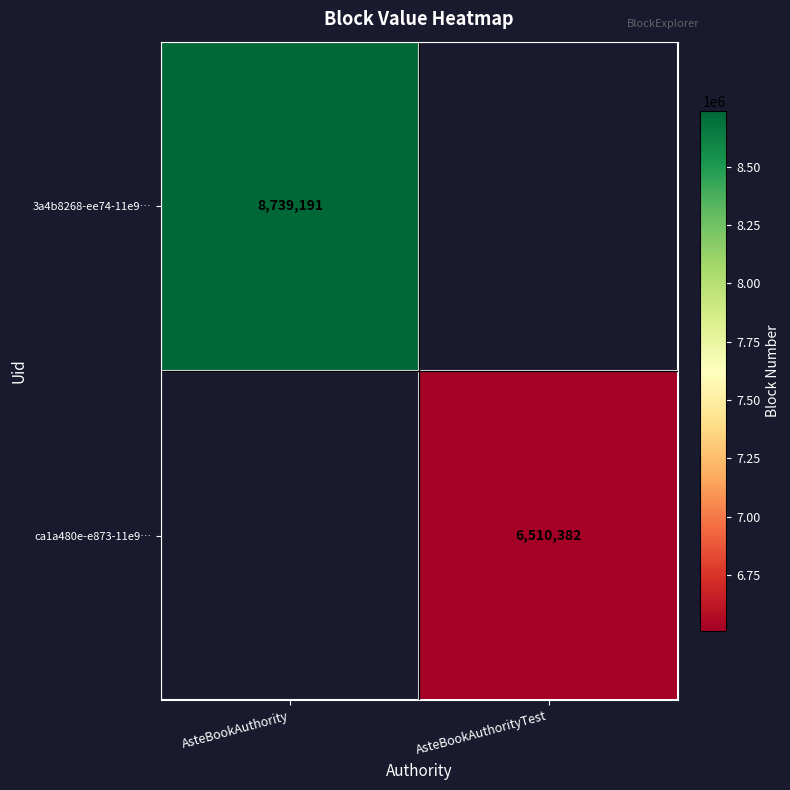

Which category has the lowest value across all series?

AsteBookAuthorityTest